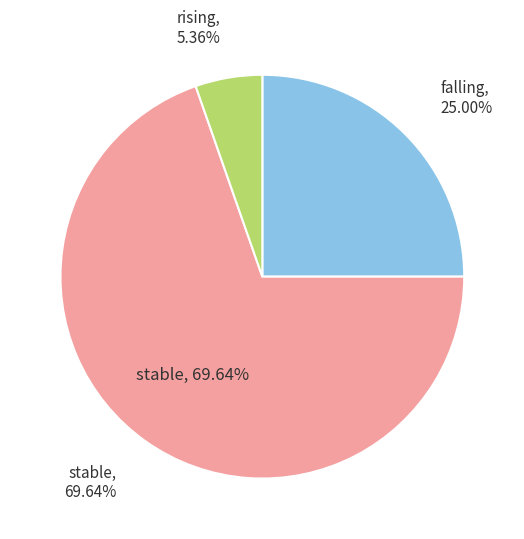

Does stable account for over 50% of the chart?

Yes